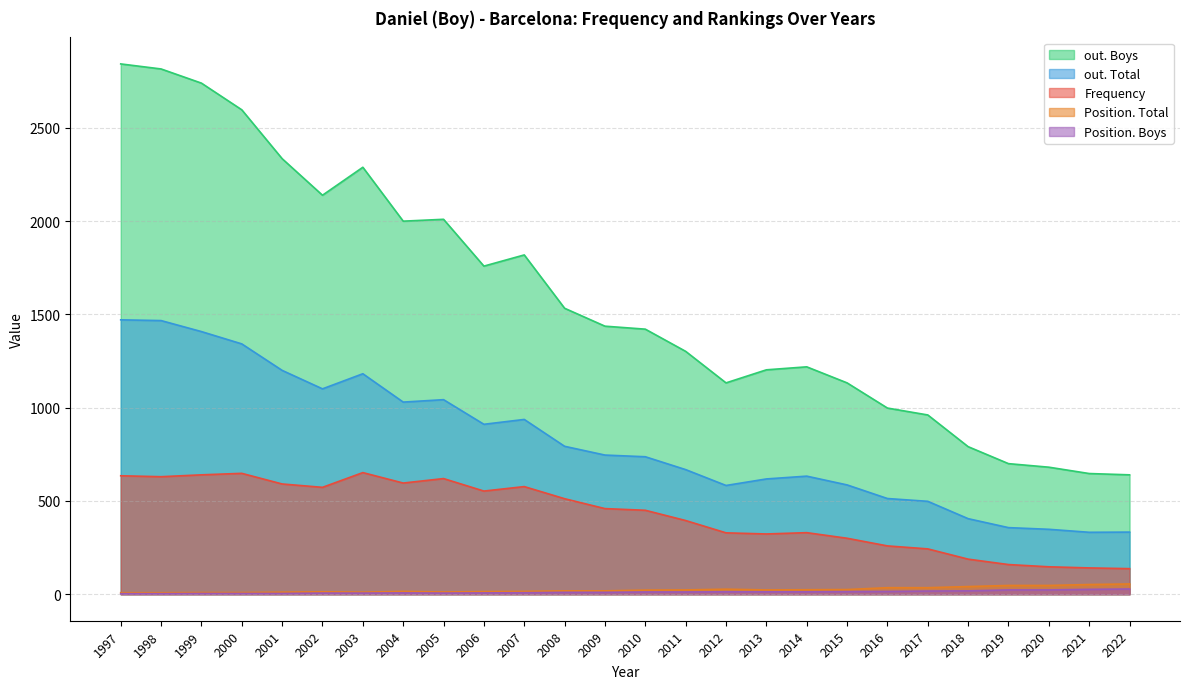

True or false: Frequency and Position. Boys cross at least once.

False